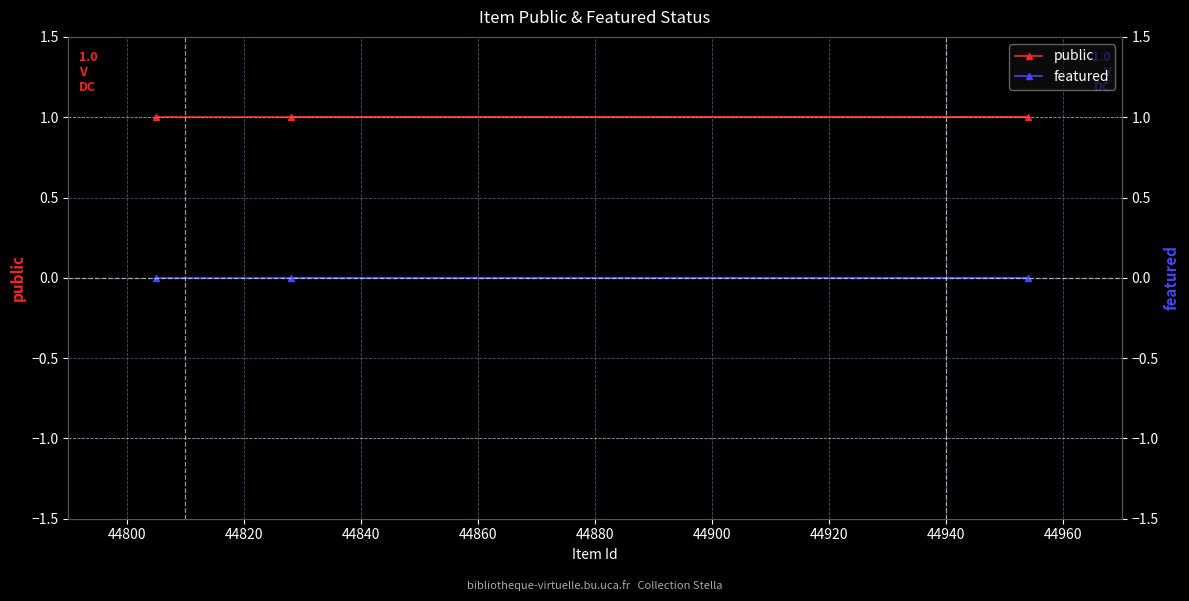

Count the number of data series in this chart.

2